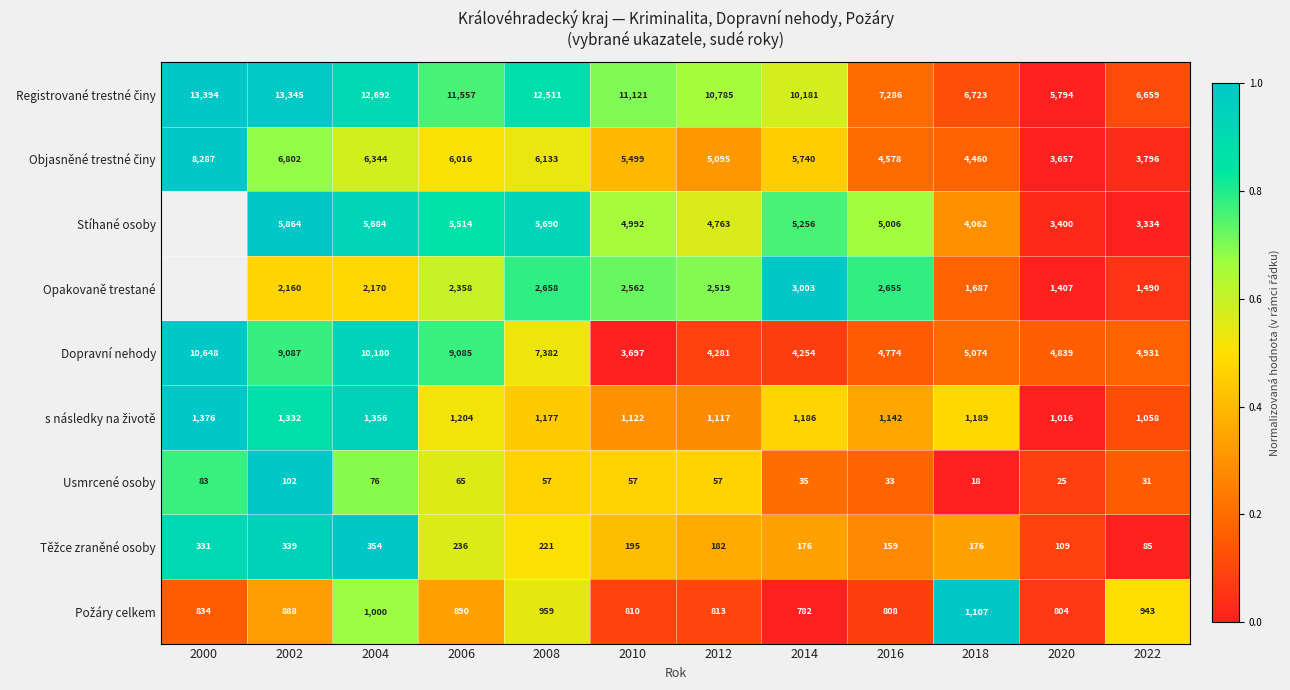

What is the spread (max minus min) of values at 2018?

6705